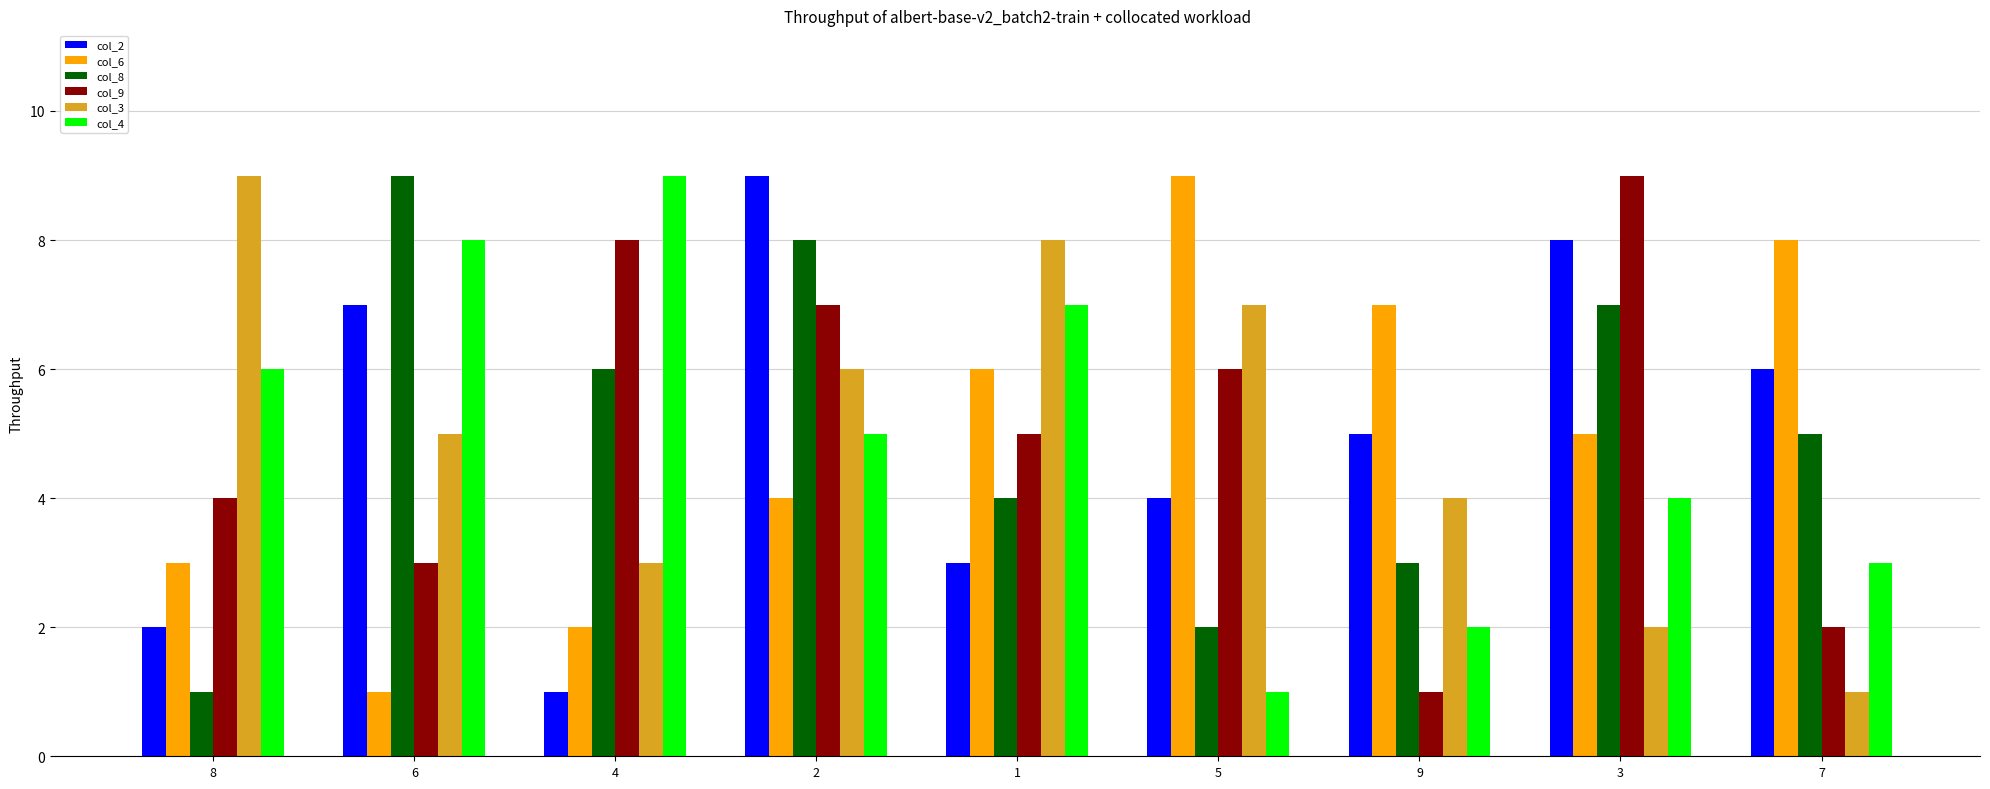

Reading left to right, what are all the values shown in this chart?

col_2: 8=2	6=7	4=1	2=9	1=3	5=4	9=5	3=8	7=6
col_6: 8=3	6=1	4=2	2=4	1=6	5=9	9=7	3=5	7=8
col_8: 8=1	6=9	4=6	2=8	1=4	5=2	9=3	3=7	7=5
col_9: 8=4	6=3	4=8	2=7	1=5	5=6	9=1	3=9	7=2
col_3: 8=9	6=5	4=3	2=6	1=8	5=7	9=4	3=2	7=1
col_4: 8=6	6=8	4=9	2=5	1=7	5=1	9=2	3=4	7=3